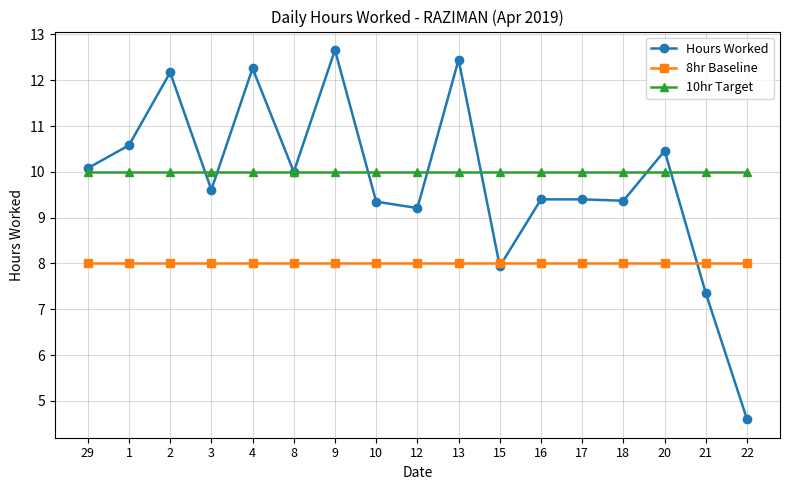

At 9, list the series in order from smallest to largest.

8hr Baseline, 10hr Target, Hours Worked